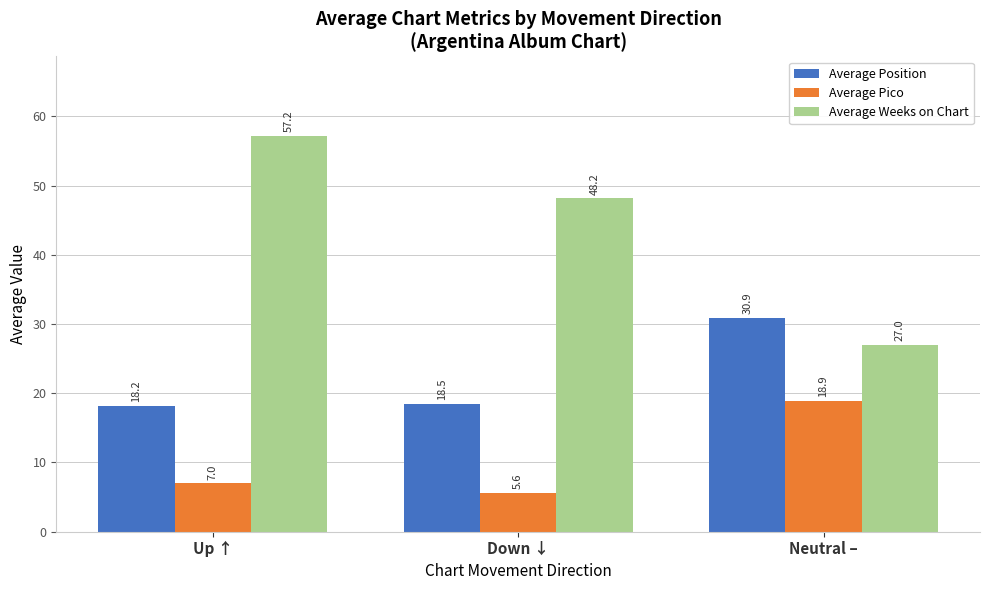

The value of Average Pico at Up ↑ is 10.9. True or false?

False